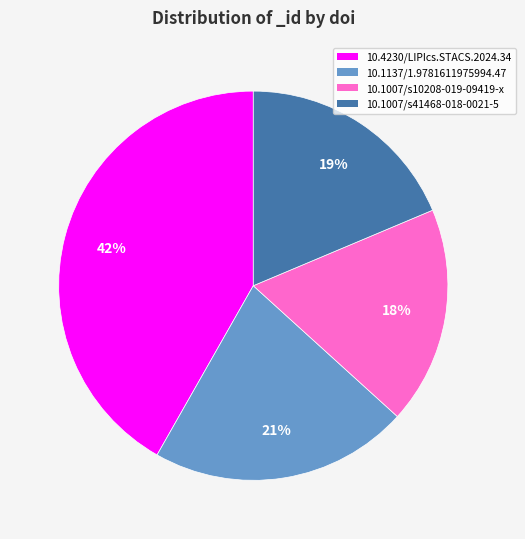

True or false: 10.1137/1.9781611975994.47 accounts for 14% of the total.

False